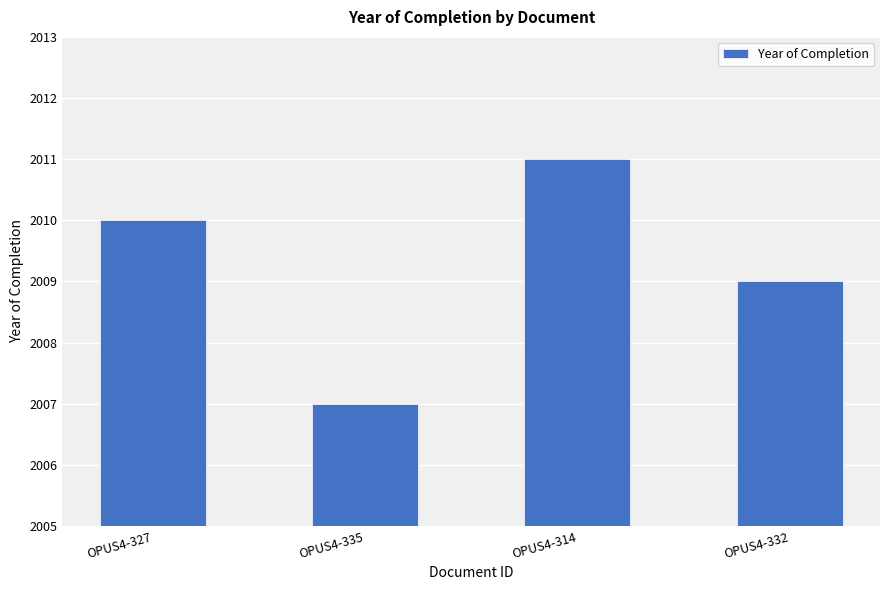

How many categories are shown in the chart?

4